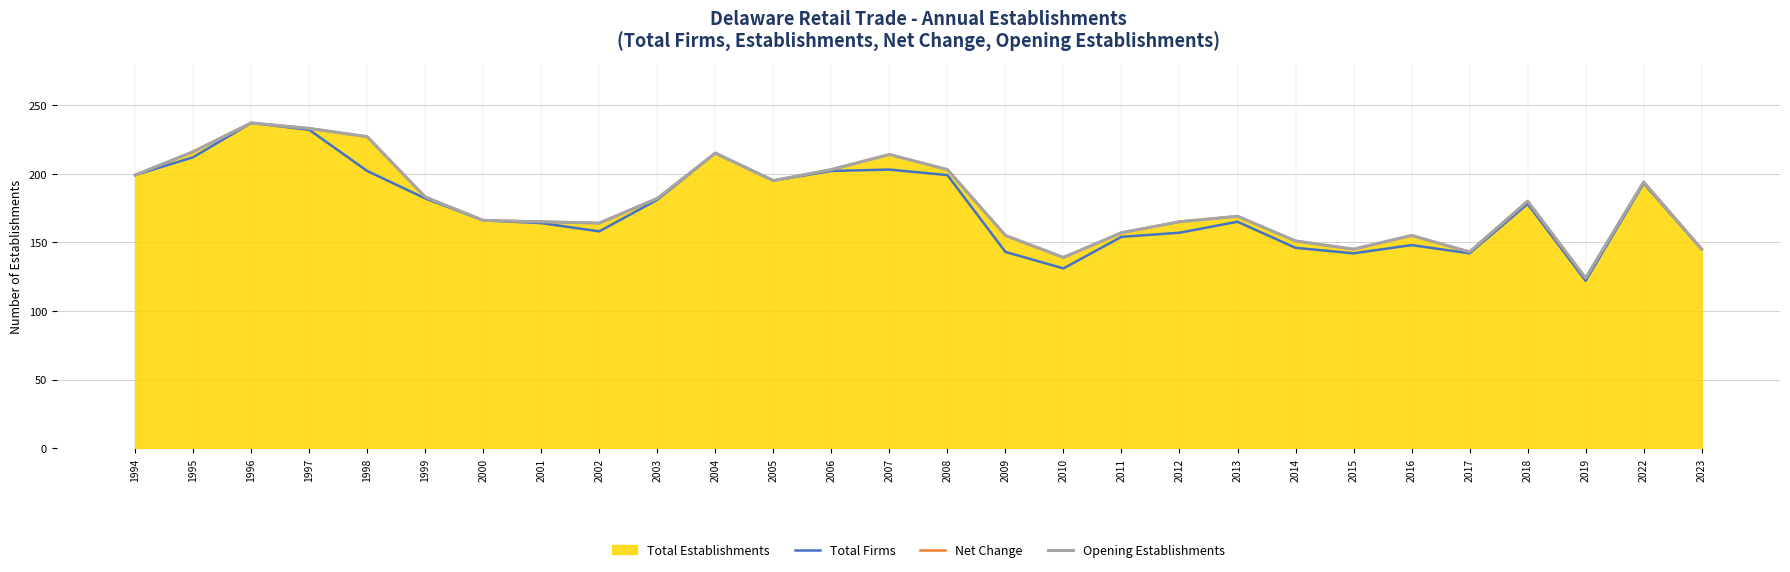

At which label does Net Change reach its peak?

1996